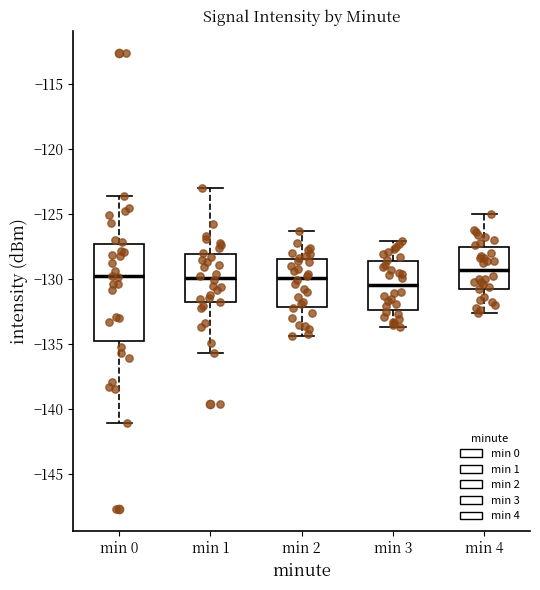

Reading left to right, read every box against the y-axis: the position of its median line, the range the box covers, and the ends of its whiskers. The values are not printed on the chart, so give them approximately, as read against the axis.

min 0: median -130.0, box -134.5 to -127.5, whiskers -141.0 to -123.5
min 1: median -130.0, box -131.5 to -128.0, whiskers -135.5 to -123.0
min 2: median -130.0, box -132.0 to -128.5, whiskers -134.5 to -126.5
min 3: median -130.5, box -132.5 to -128.5, whiskers -133.5 to -127.0
min 4: median -129.5, box -130.5 to -127.5, whiskers -132.5 to -125.0